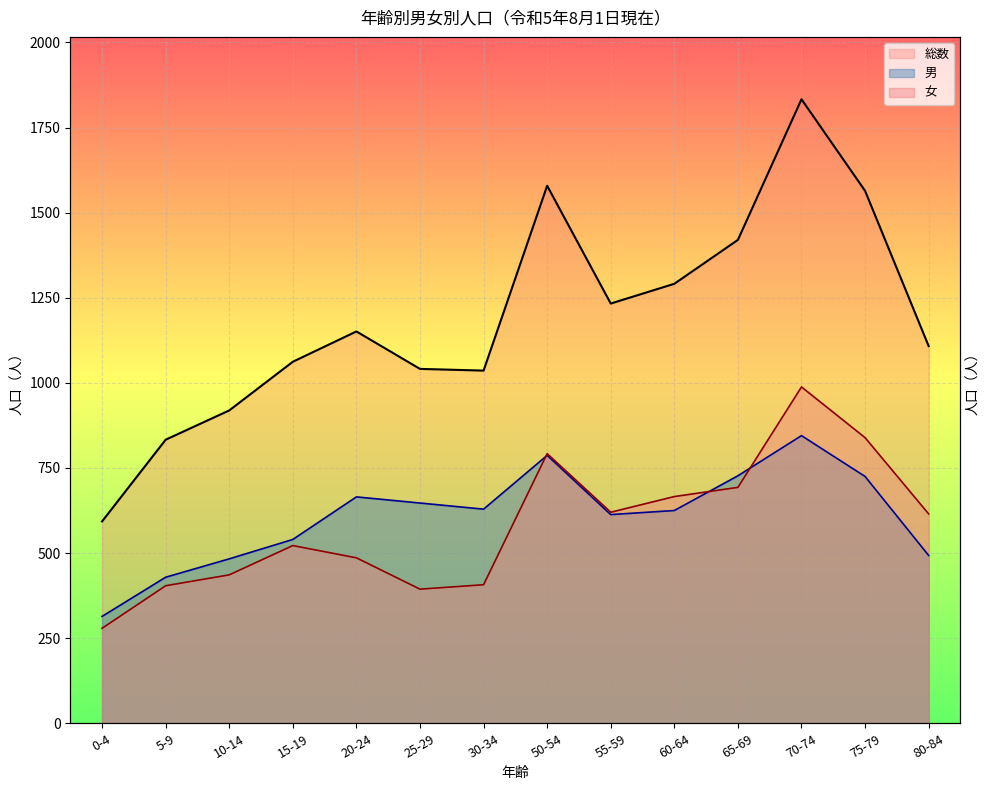

How many interior local valleys does the 総数 series have?

2